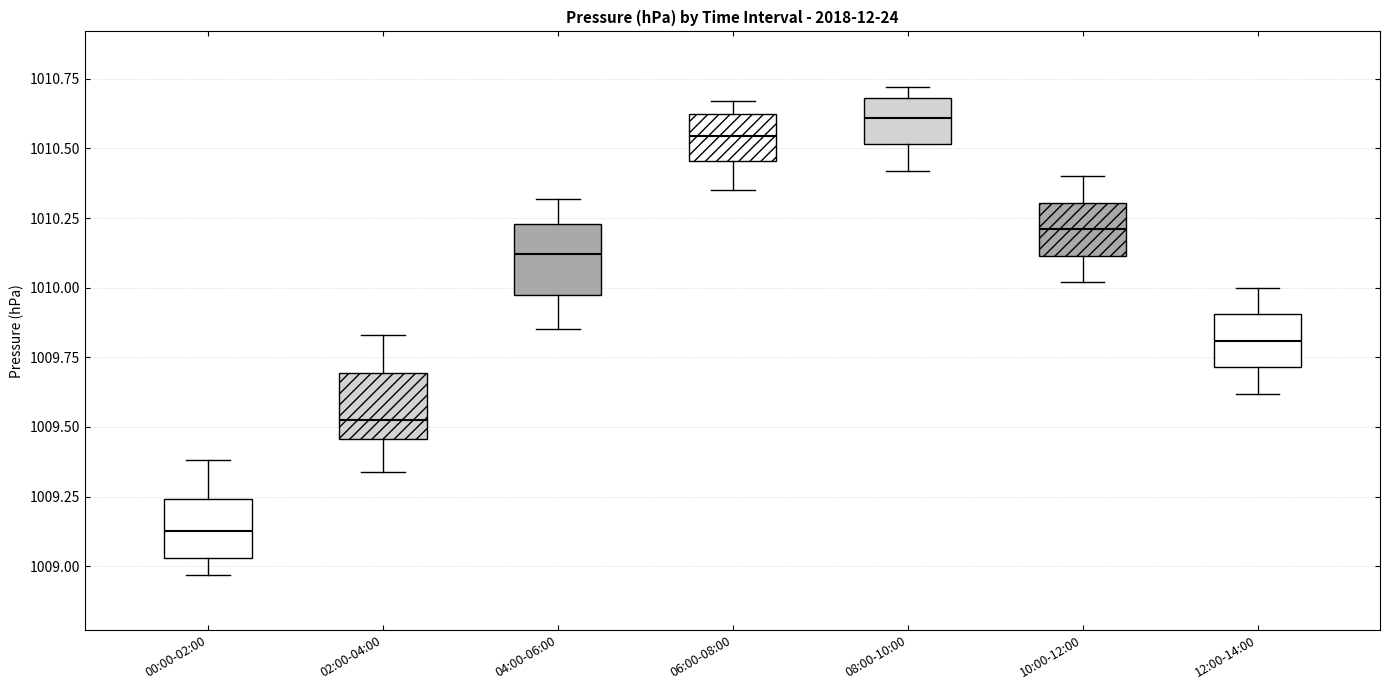

Reading left to right, transcribe this box plot: for each box, give where its median line is, the range the box spans, and where its two whiskers end, as read against the y-axis. The values are not printed on the chart, so give them approximately, as read against the axis.

00:00-02:00: median 1009.15, box 1009.05 to 1009.25, whiskers 1008.95 to 1009.40
02:00-04:00: median 1009.55, box 1009.45 to 1009.70, whiskers 1009.35 to 1009.85
04:00-06:00: median 1010.10, box 1009.95 to 1010.25, whiskers 1009.85 to 1010.30
06:00-08:00: median 1010.55, box 1010.45 to 1010.60, whiskers 1010.35 to 1010.65
08:00-10:00: median 1010.60, box 1010.50 to 1010.70, whiskers 1010.40 to 1010.70 (just above the box's upper edge)
10:00-12:00: median 1010.20, box 1010.10 to 1010.30, whiskers 1010.00 to 1010.40
12:00-14:00: median 1009.80, box 1009.70 to 1009.90, whiskers 1009.60 to 1010.00